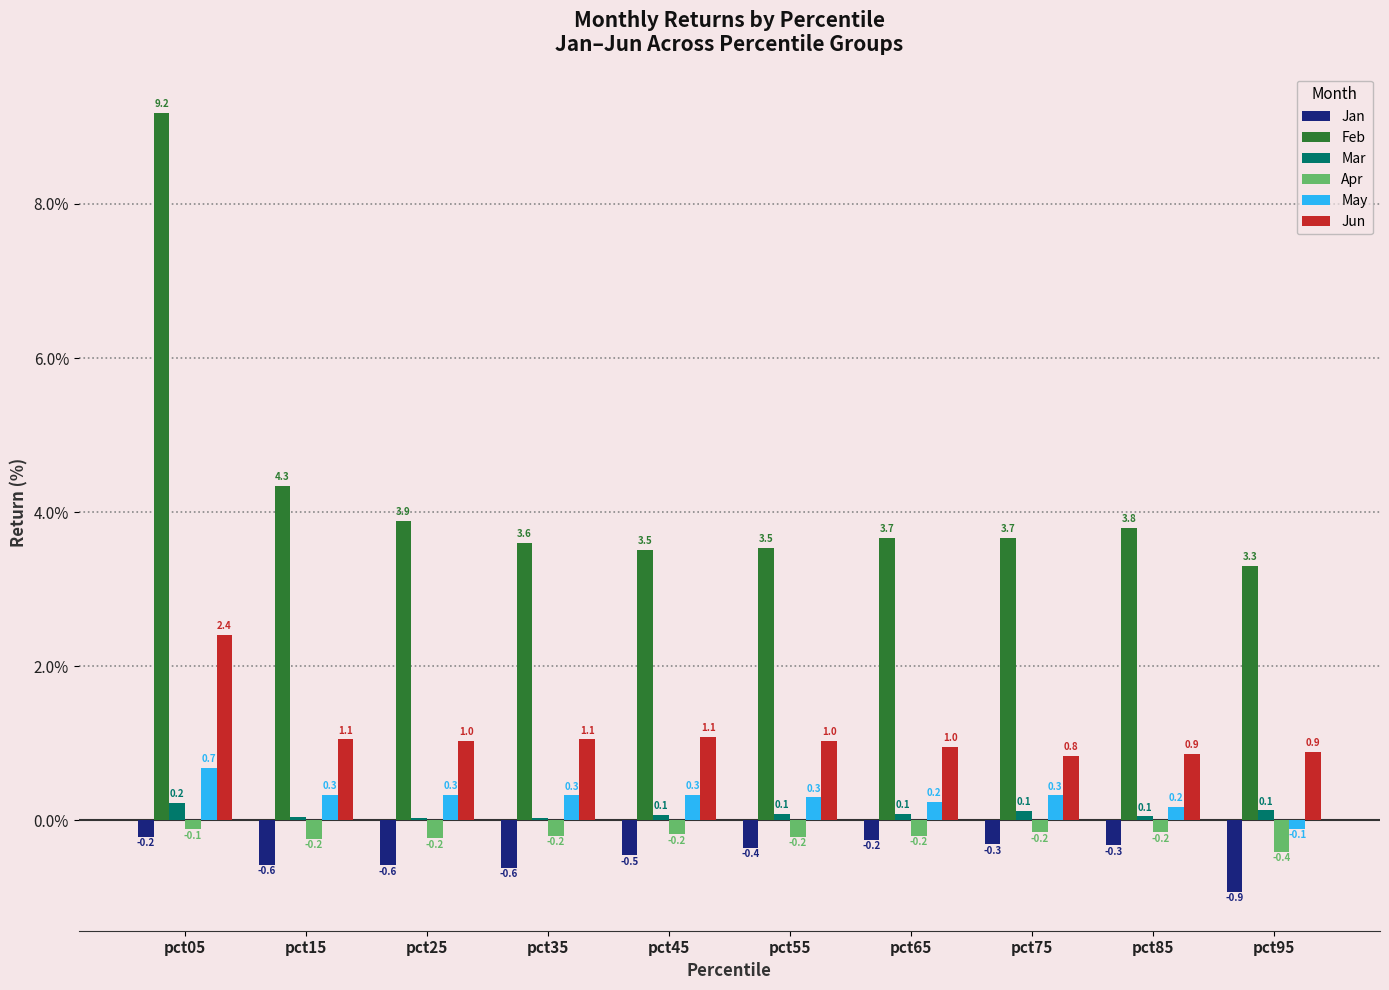

Read the Jun value at pct35.

1.1